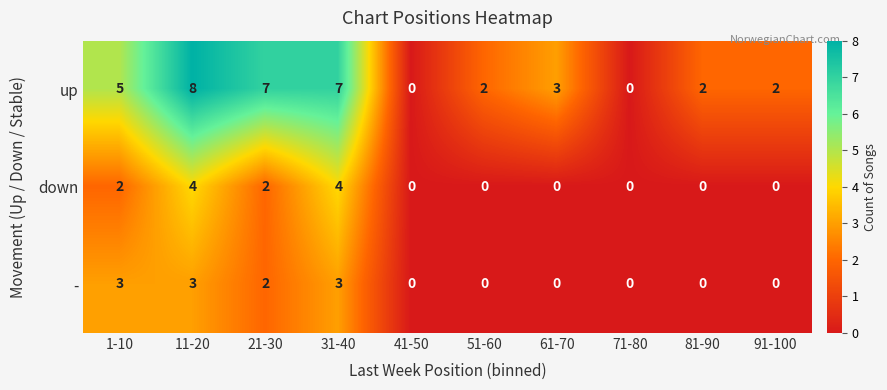

Reading left to right, transcribe all the data shown in this chart.

up: 5	8	7	7	0	2	3	0	2	2
down: 2	4	2	4	0	0	0	0	0	0
-: 3	3	2	3	0	0	0	0	0	0